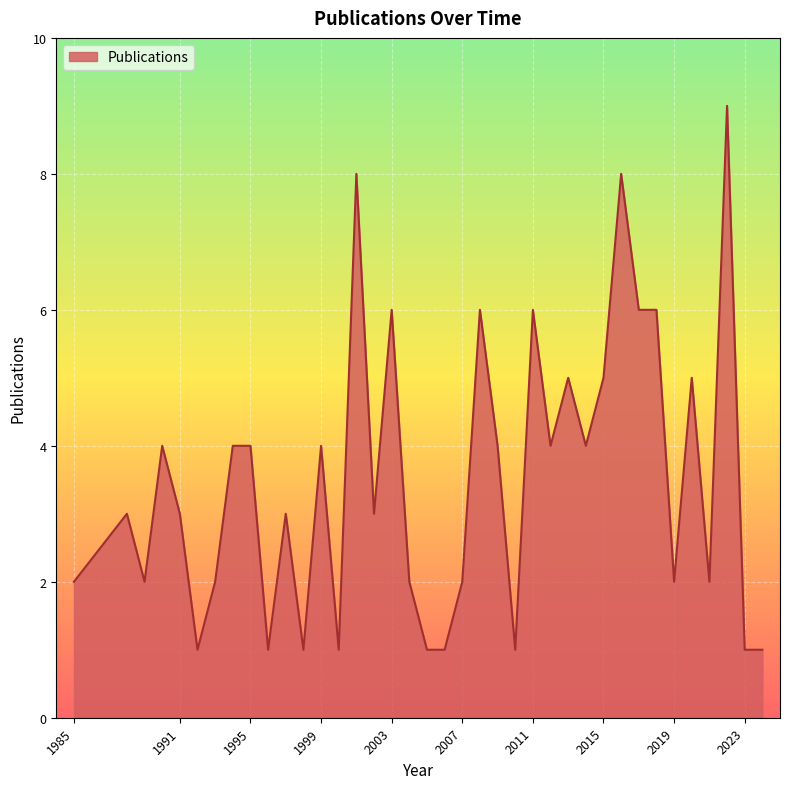

What is the difference between the maximum and minimum values?

8